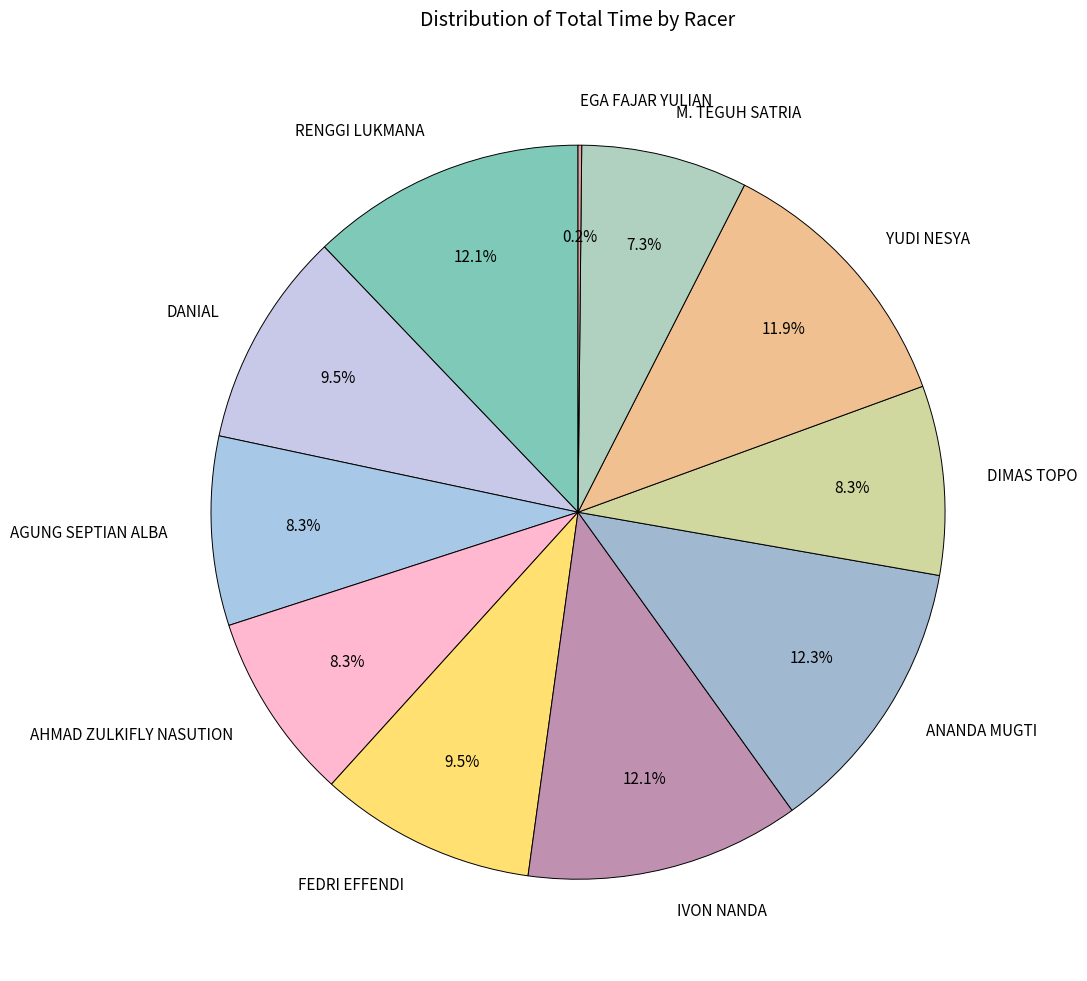

The AGUNG SEPTIAN ALBA slice represents 1% of the pie. True or false?

False